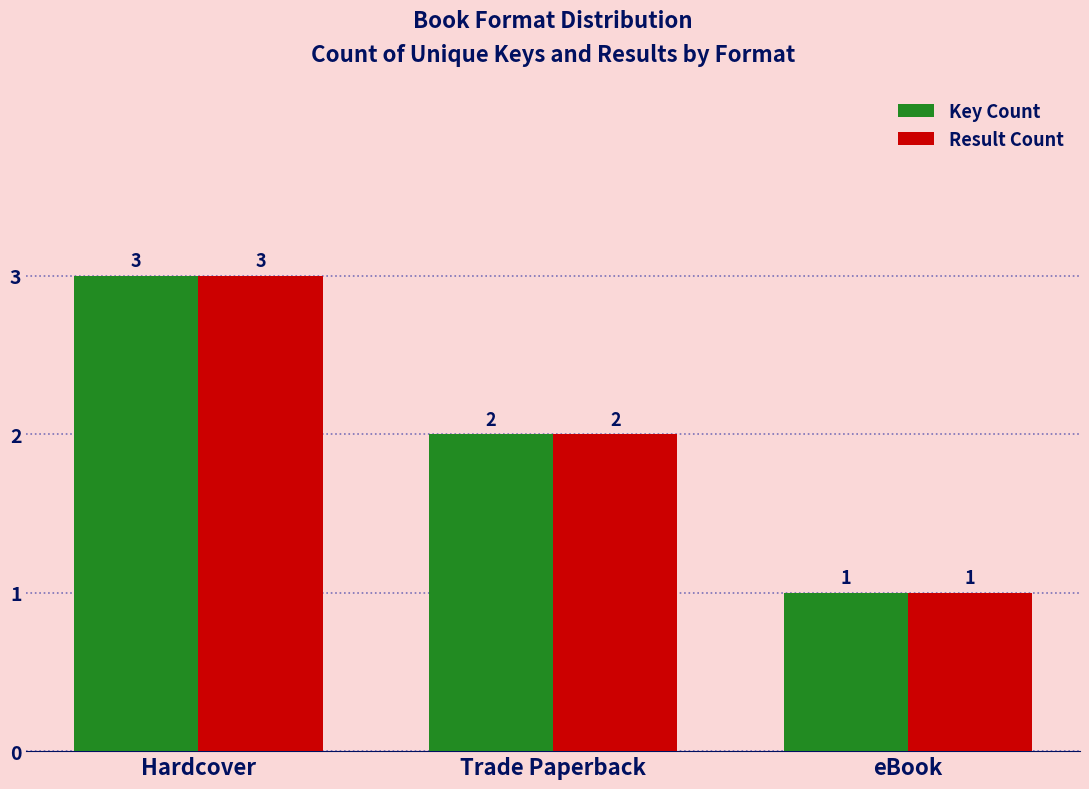

At which category does the chart reach its minimum across all series?

eBook